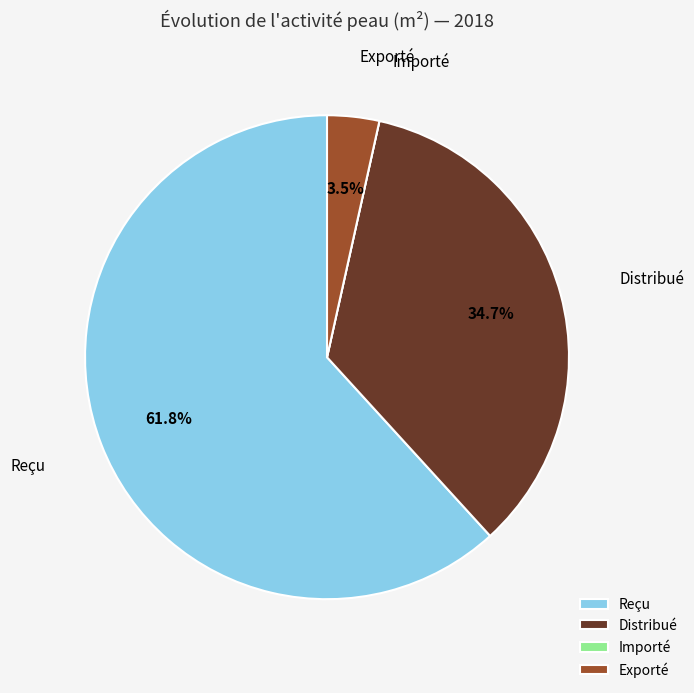

What is the largest slice in the pie chart?

Reçu